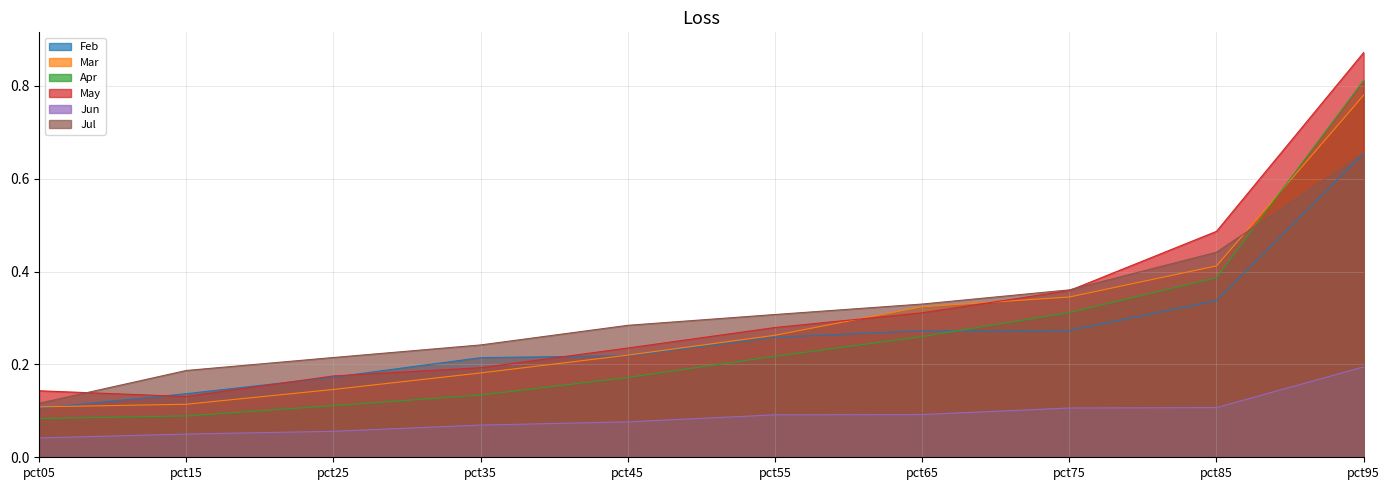

Reading left to right, list all the values displayed in this chart.

Feb: pct05=0.1	pct15=0.1	pct25=0.2	pct35=0.2	pct45=0.2	pct55=0.3	pct65=0.3	pct75=0.3	pct85=0.3	pct95=0.7
Mar: pct05=0.1	pct15=0.1	pct25=0.1	pct35=0.2	pct45=0.2	pct55=0.3	pct65=0.3	pct75=0.3	pct85=0.4	pct95=0.8
Apr: pct05=0.1	pct15=0.1	pct25=0.1	pct35=0.1	pct45=0.2	pct55=0.2	pct65=0.3	pct75=0.3	pct85=0.4	pct95=0.8
May: pct05=0.1	pct15=0.1	pct25=0.2	pct35=0.2	pct45=0.2	pct55=0.3	pct65=0.3	pct75=0.4	pct85=0.5	pct95=0.9
Jun: pct05=0.0	pct15=0.1	pct25=0.1	pct35=0.1	pct45=0.1	pct55=0.1	pct65=0.1	pct75=0.1	pct85=0.1	pct95=0.2
Jul: pct05=0.1	pct15=0.2	pct25=0.2	pct35=0.2	pct45=0.3	pct55=0.3	pct65=0.3	pct75=0.4	pct85=0.4	pct95=0.7